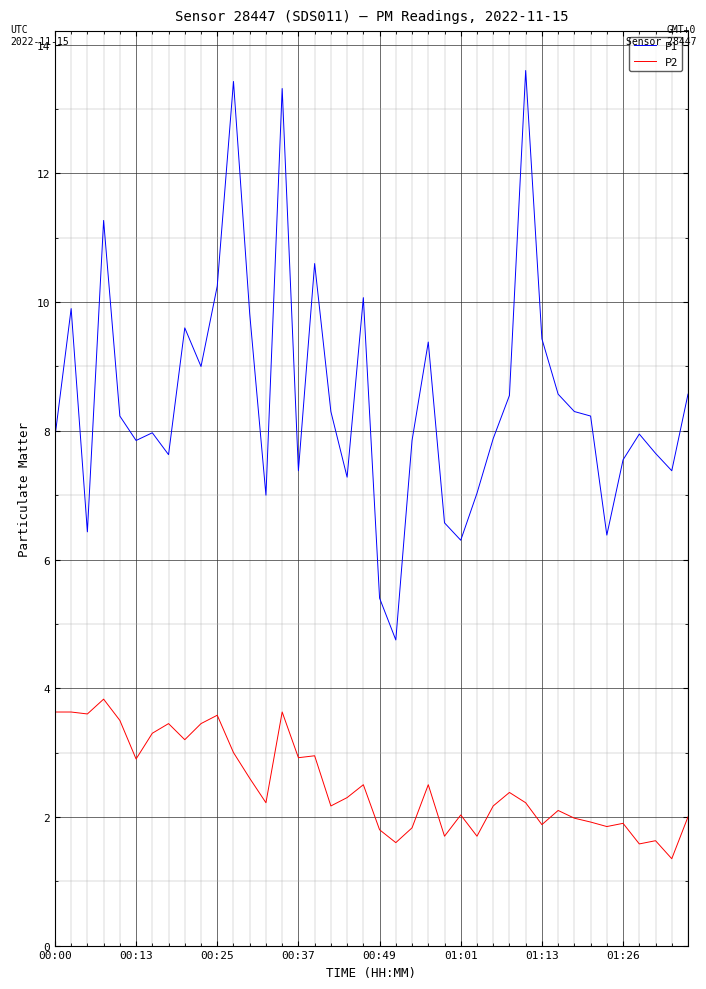

What is the minimum value shown in the chart?

1.4